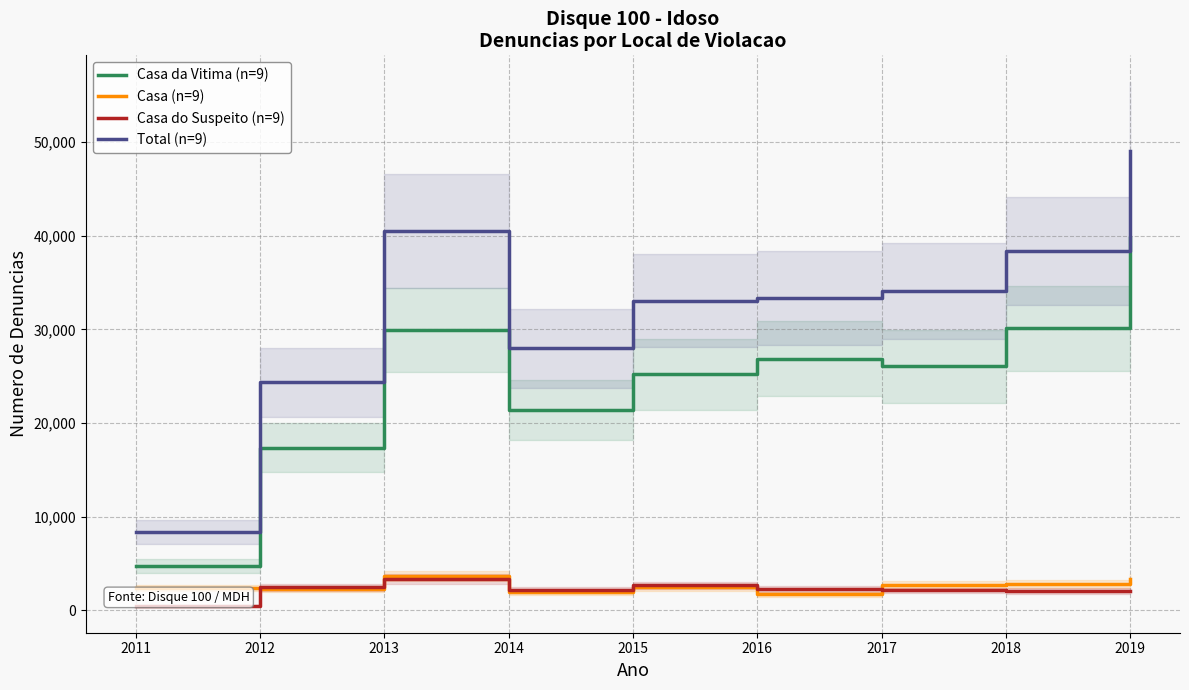

Where is the first local maximum for Total?

2013